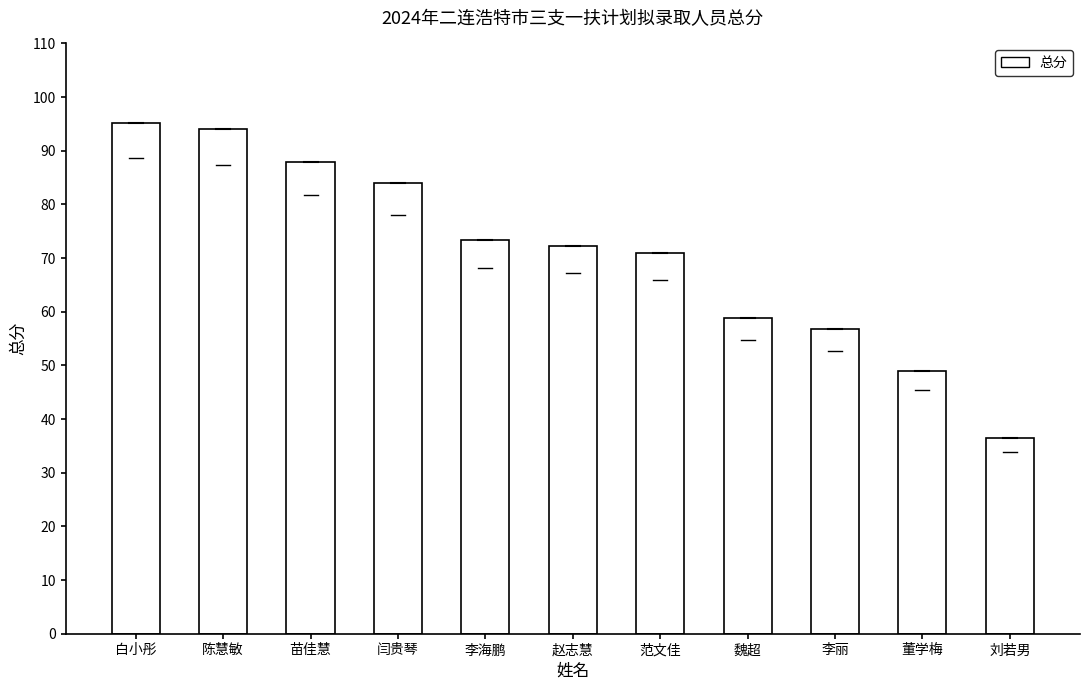

How many distinct data groups are displayed?

1